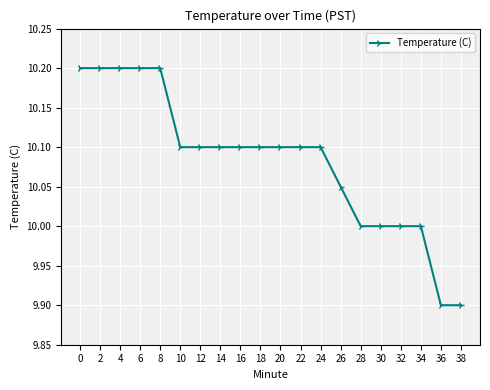

What is the greatest value displayed?

10.2